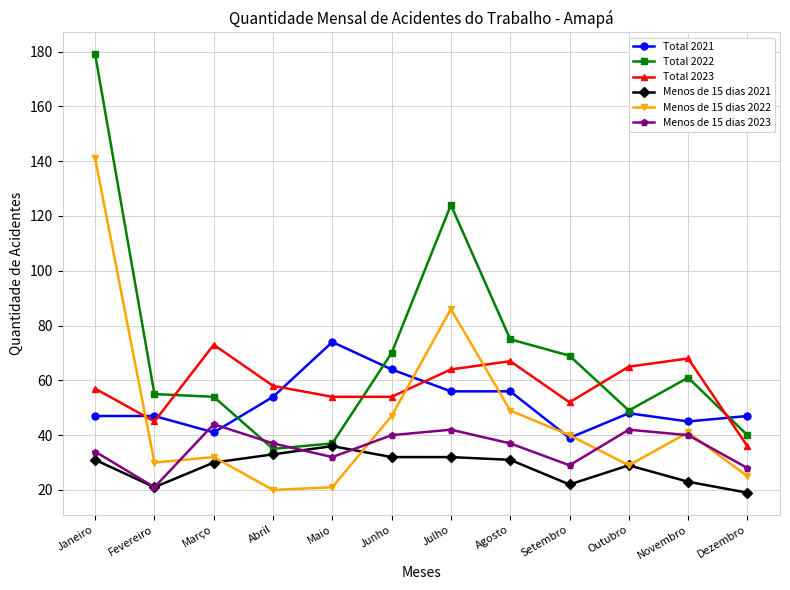

What is the label of the 5th point from the right?

Agosto